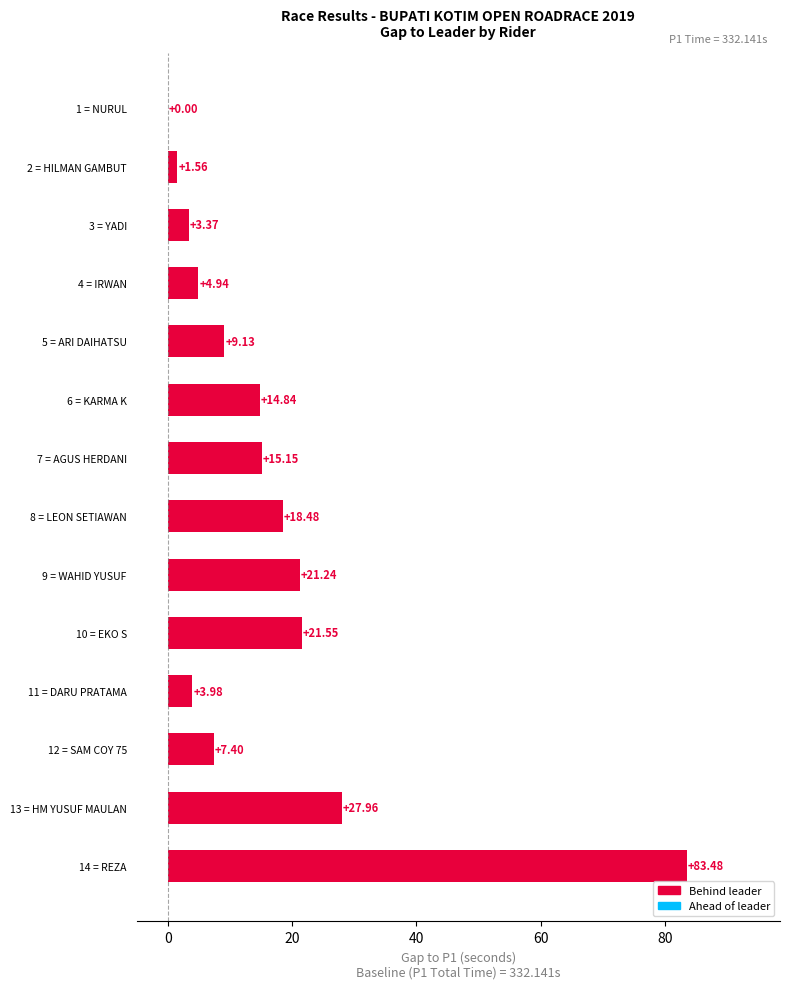

What is the sum of the values at 10 = EKO S and 4 = IRWAN?

26.5